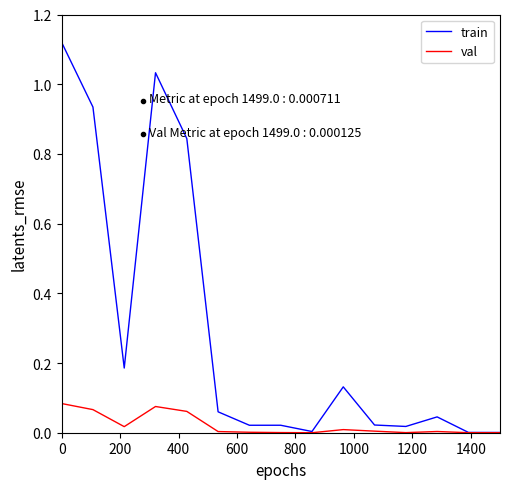

Rank the series by their maximum value, from highest to lowest.

train, val